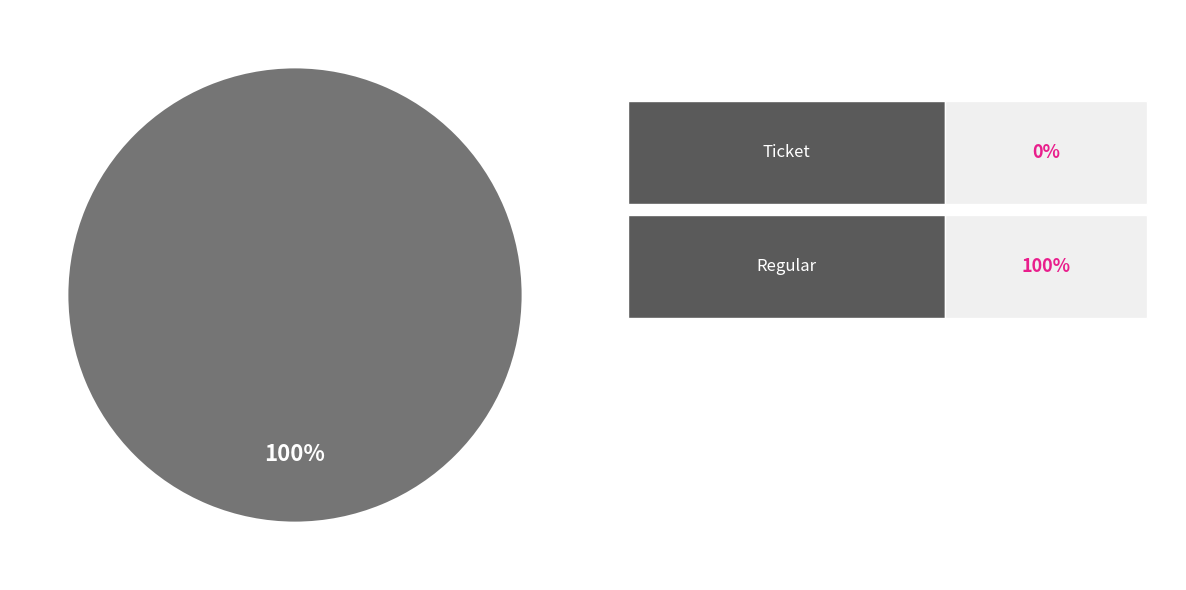

To the nearest percent, what is the difference between the Ticket and Regular slice percentages?

100%